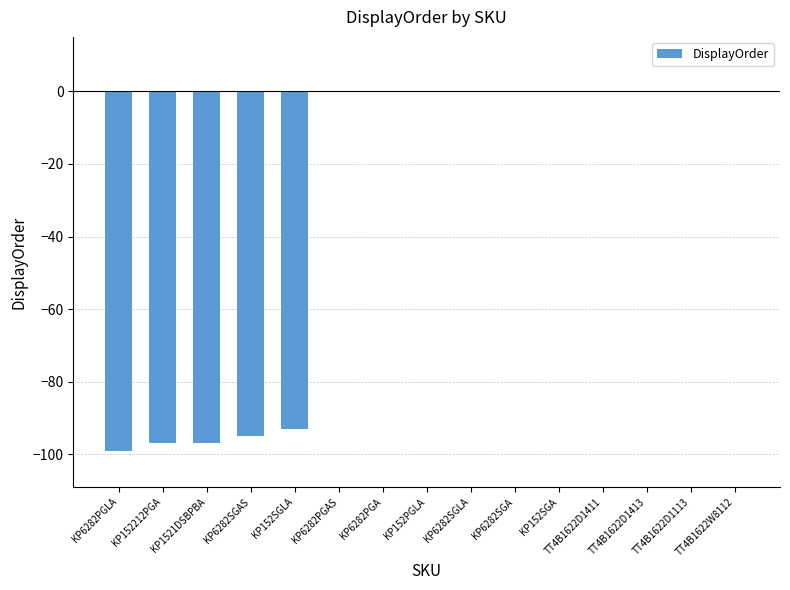

Where is the data nearest to the value -49?

KP152SGLA